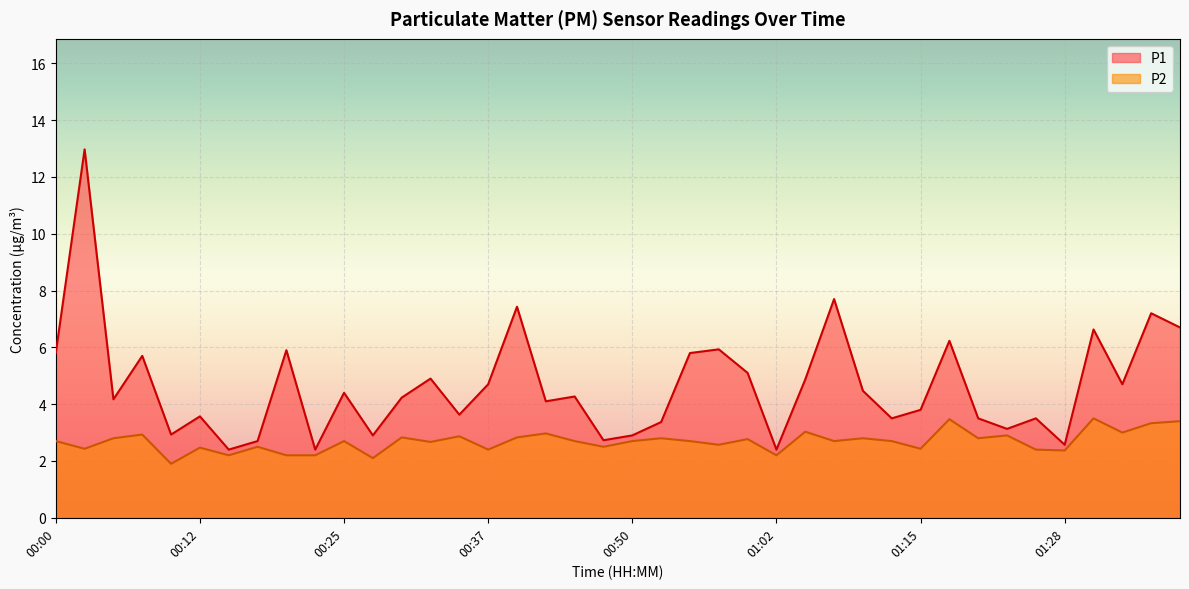

What is the difference between the highest and lowest values at 01:26?

1.1